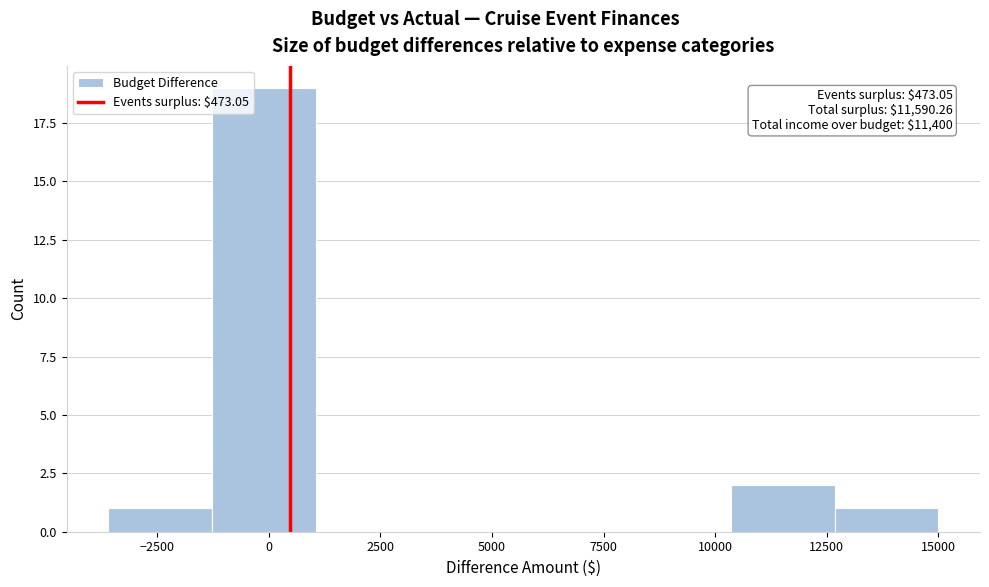

Which range on the x-axis has the tallest bar?

-1500 to 1000